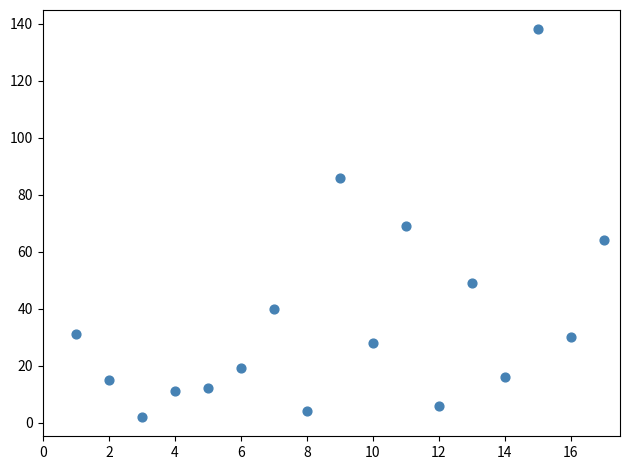

What is the range of Y values (max minus min)?

136